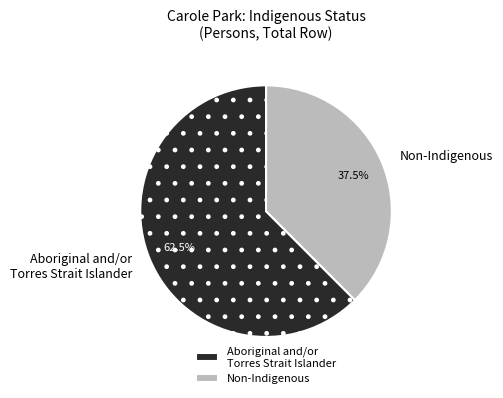

Which slice represents more than half of the pie?

Aboriginal and/or Torres Strait Islander